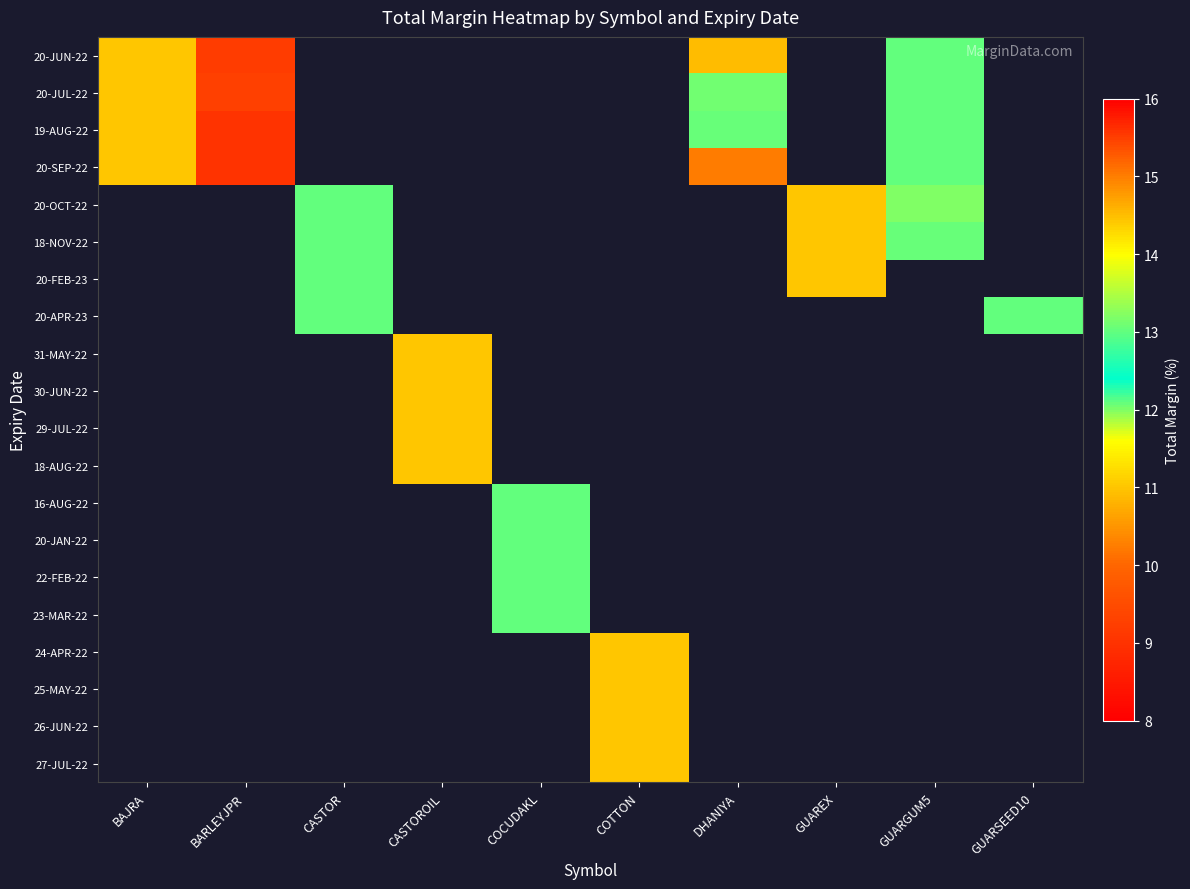

Which has a higher value, COTTON or COCUDAKL?

COTTON